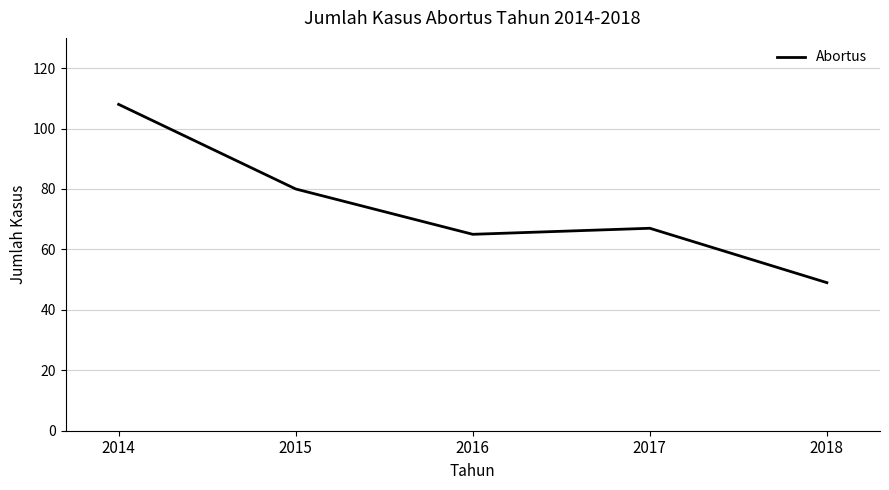

What is the average value?

74